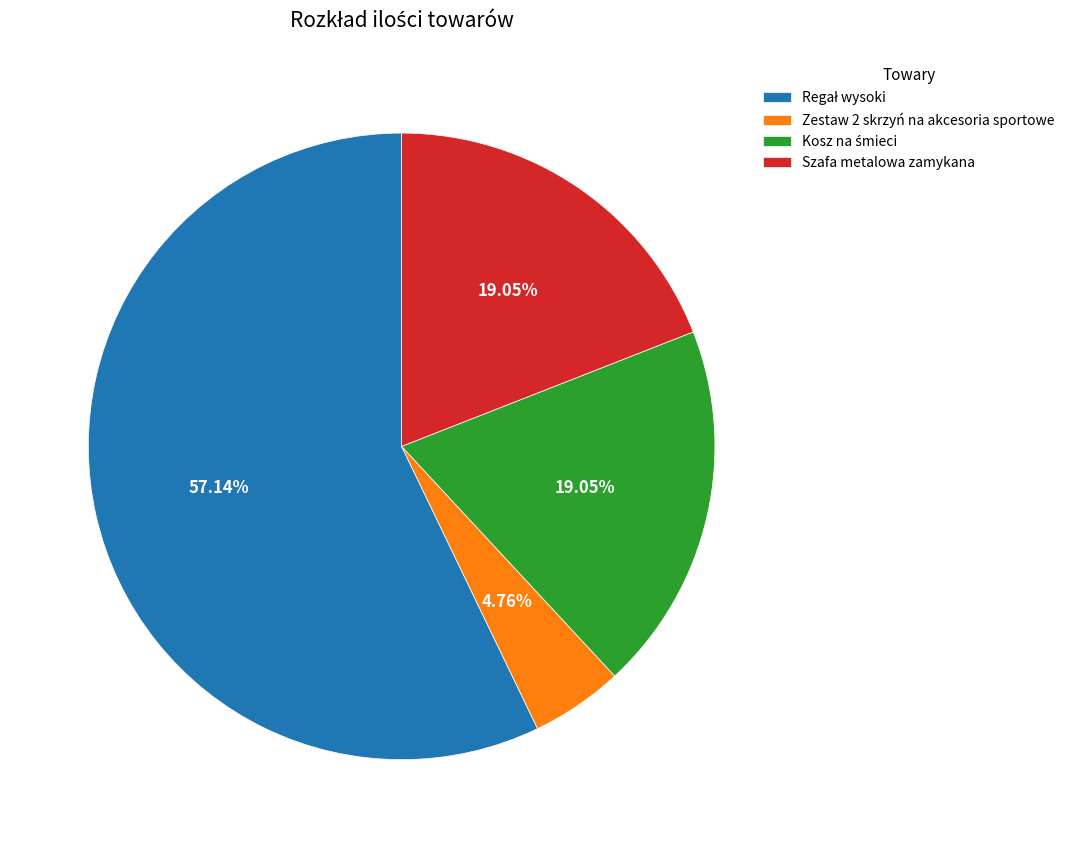

Which has a higher value, Szafa metalowa zamykana or Zestaw 2 skrzyń na akcesoria sportowe?

Szafa metalowa zamykana